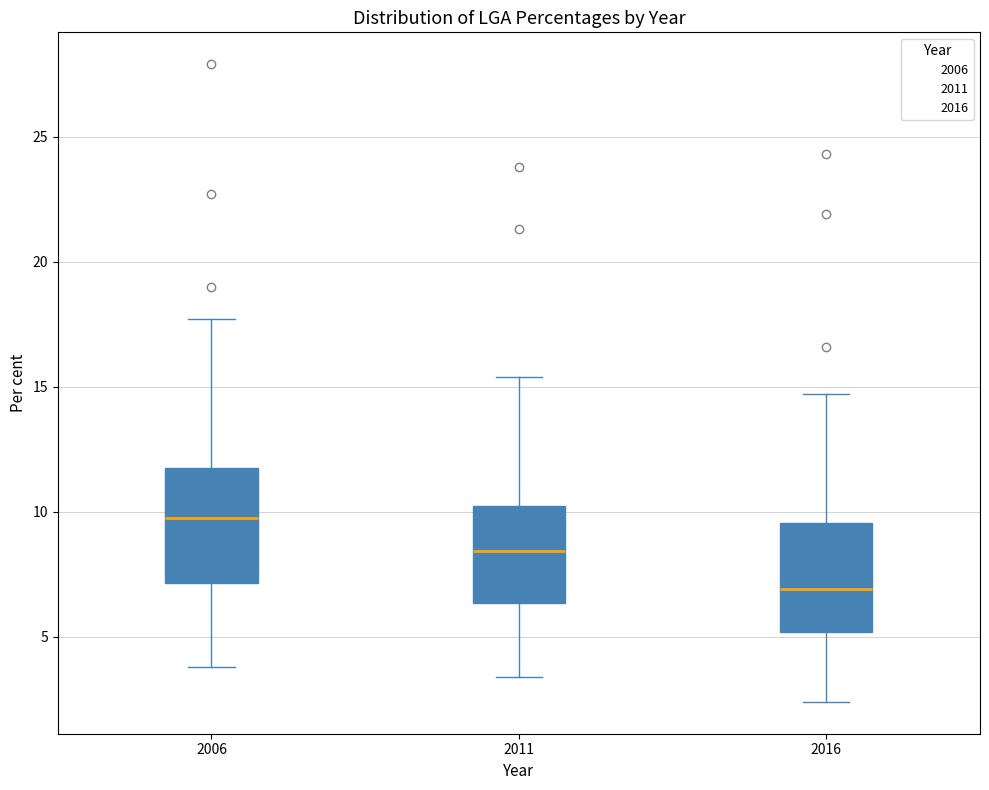

Where does the median line of the box at x = 2011 sit on the y-axis? The values are not printed on the chart, so give them approximately, as read against the axis.

8.5